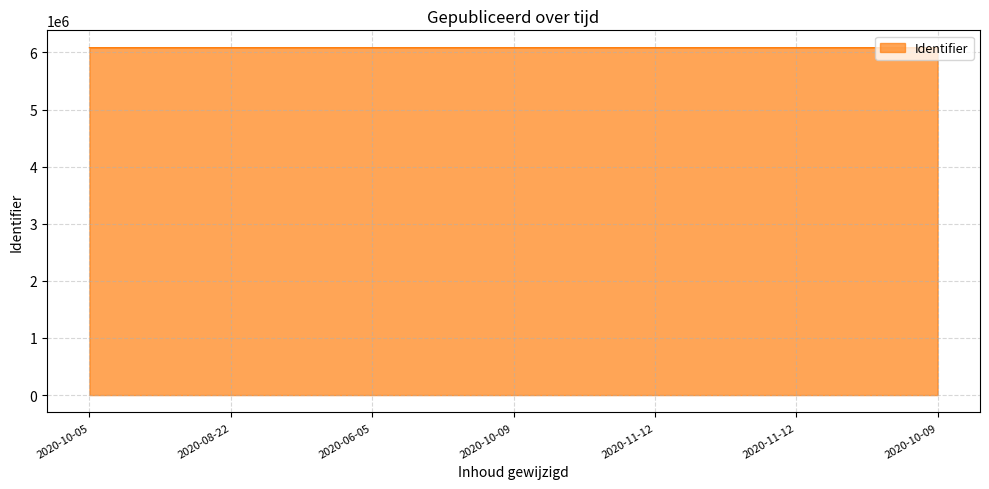

What is the approximate value at 2020-10-09, to the nearest 10?

6083370